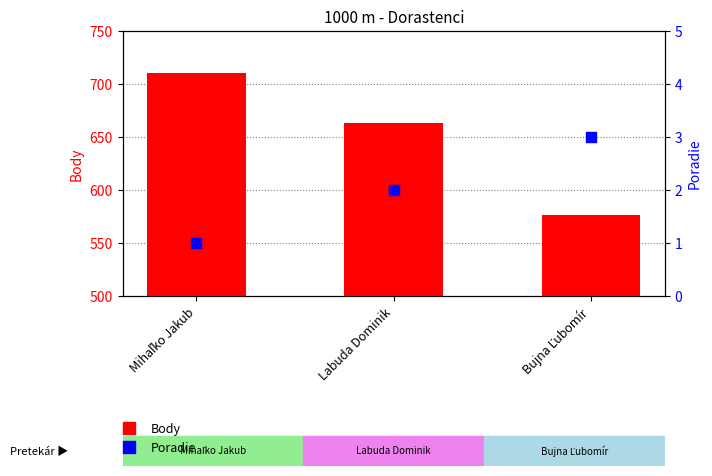

Which series has the largest total across all categories?

Body